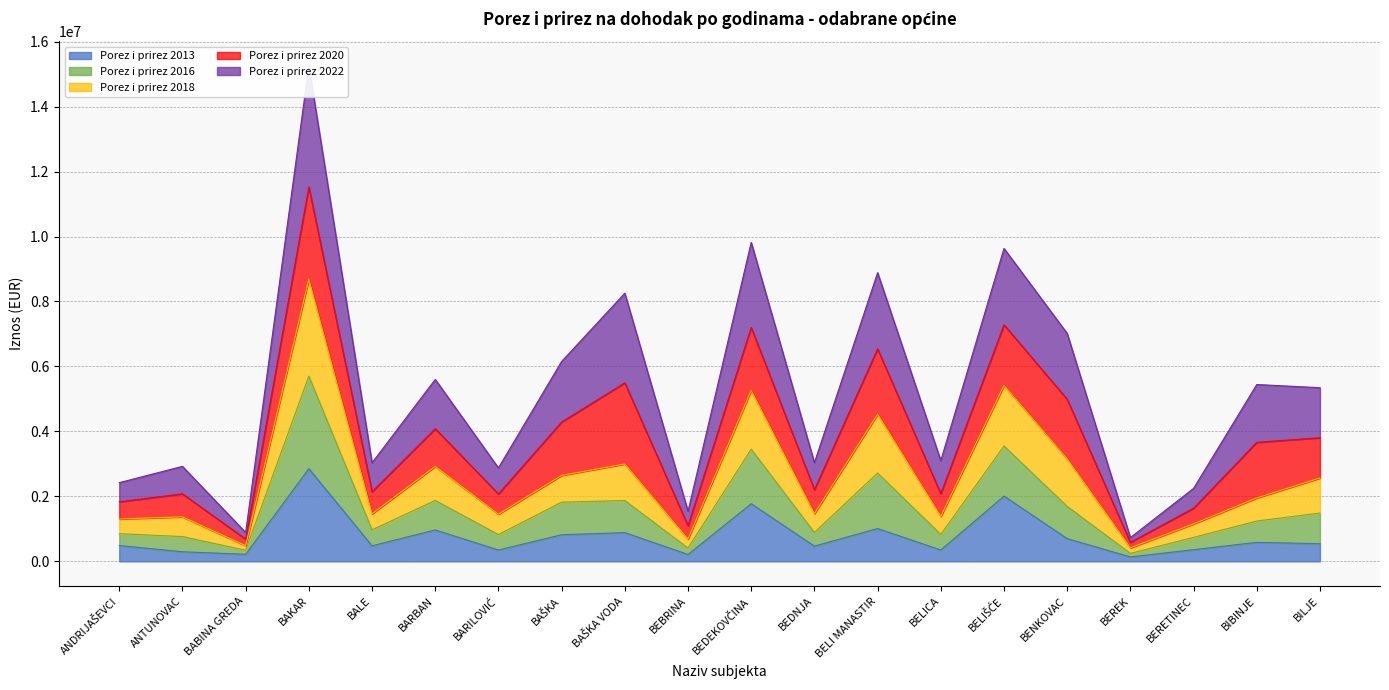

Where is the first local minimum for Porez i prirez 2018?

BABINA GREDA